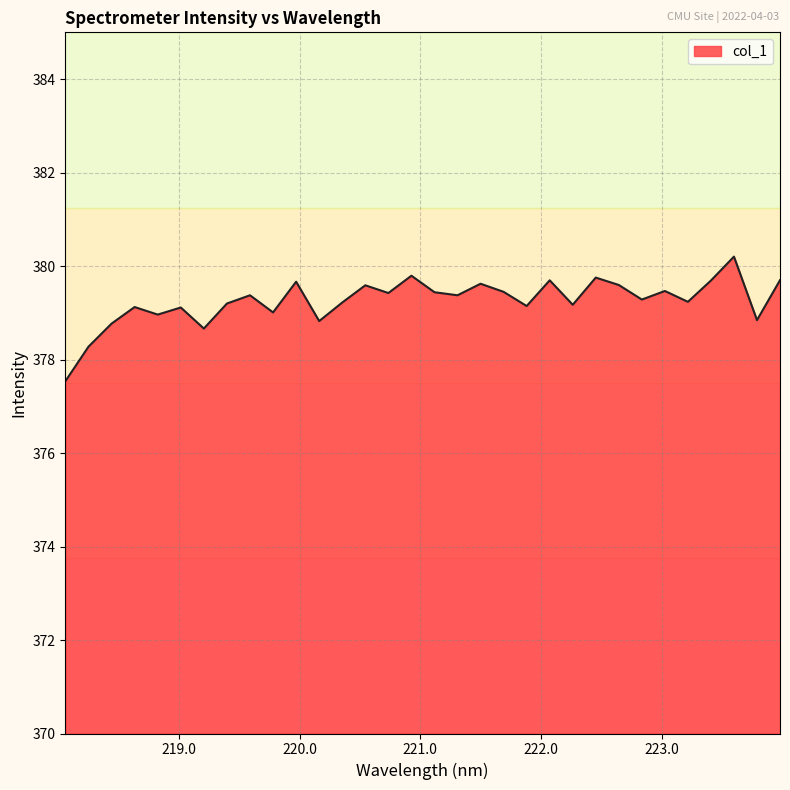

What is the minimum value shown in the chart?

377.5